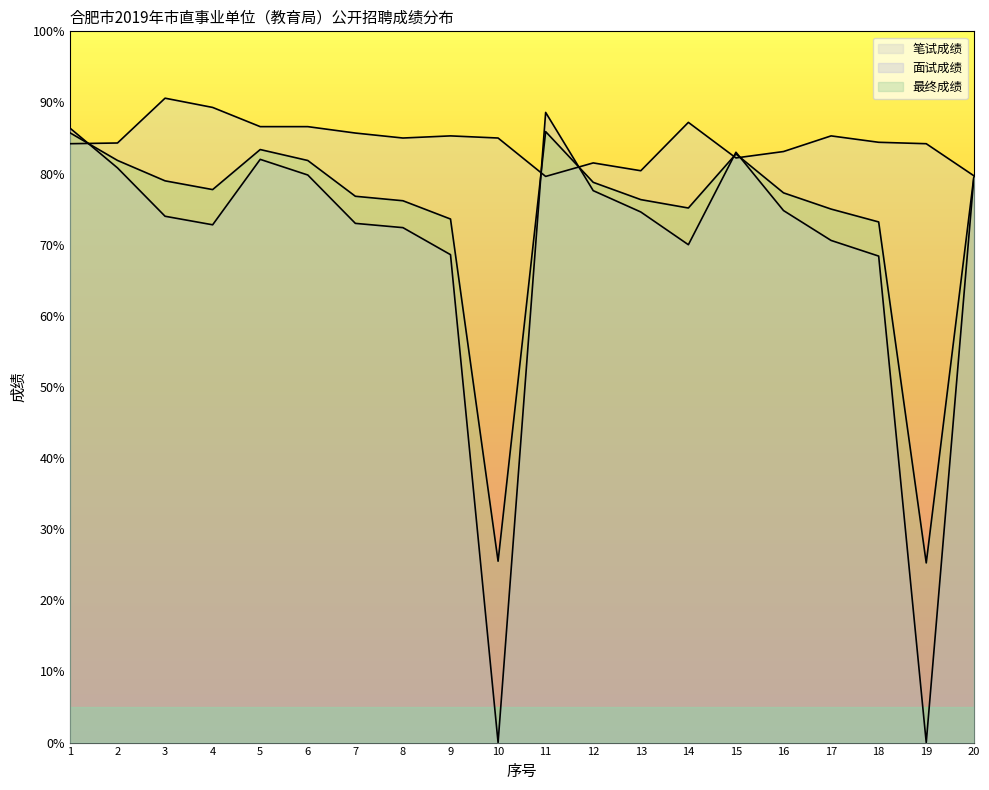

At which category is the sum across all series the highest?

1